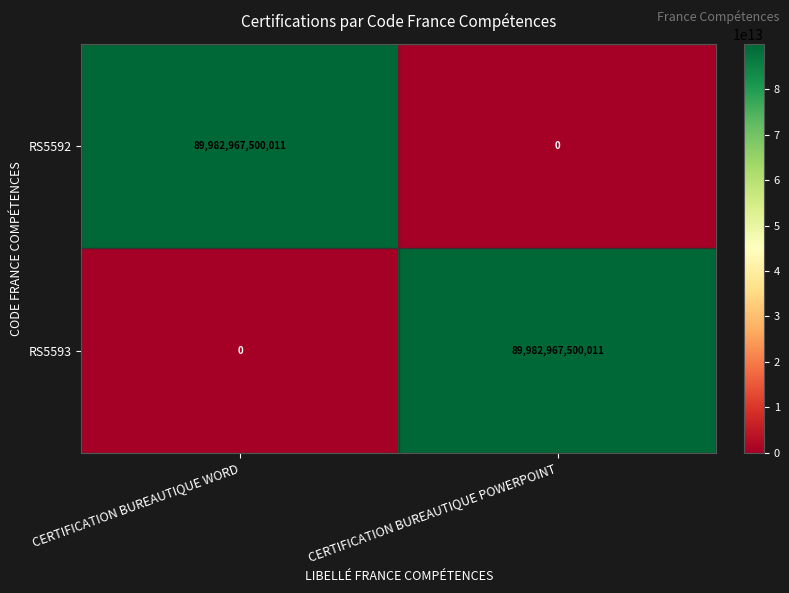

Which category has the lowest value in the RS5593 series?

CERTIFICATION BUREAUTIQUE WORD